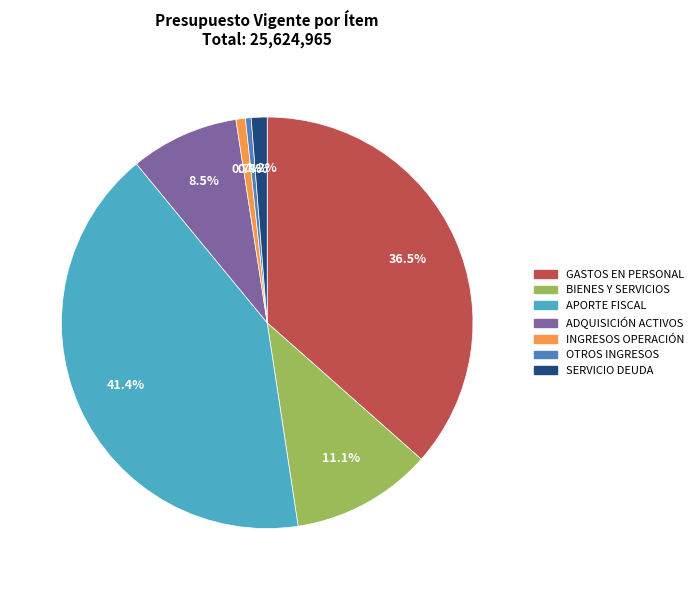

Does any single category account for the majority?

No